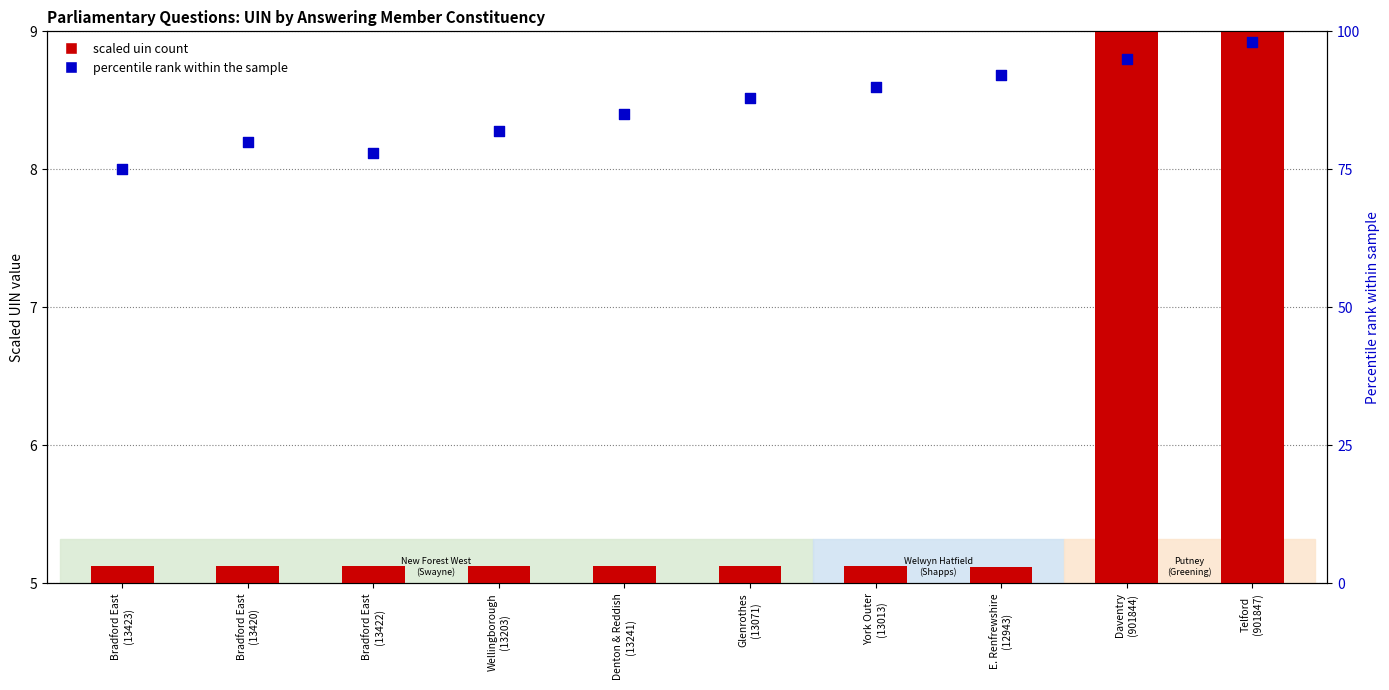

Approximately how many times larger is the value at Denton & Reddish
(13241) compared to Bradford East
(13420)?

1.1